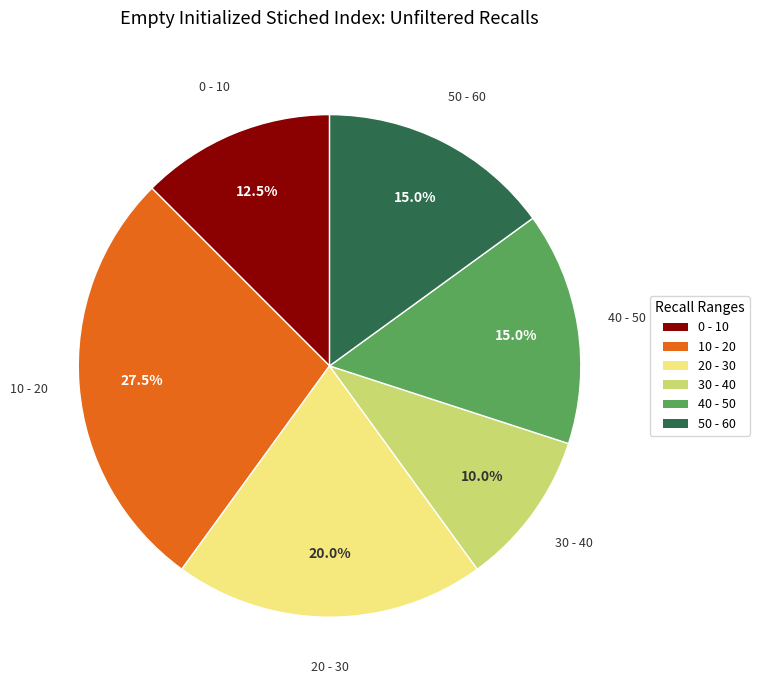

Does any single category account for the majority?

No